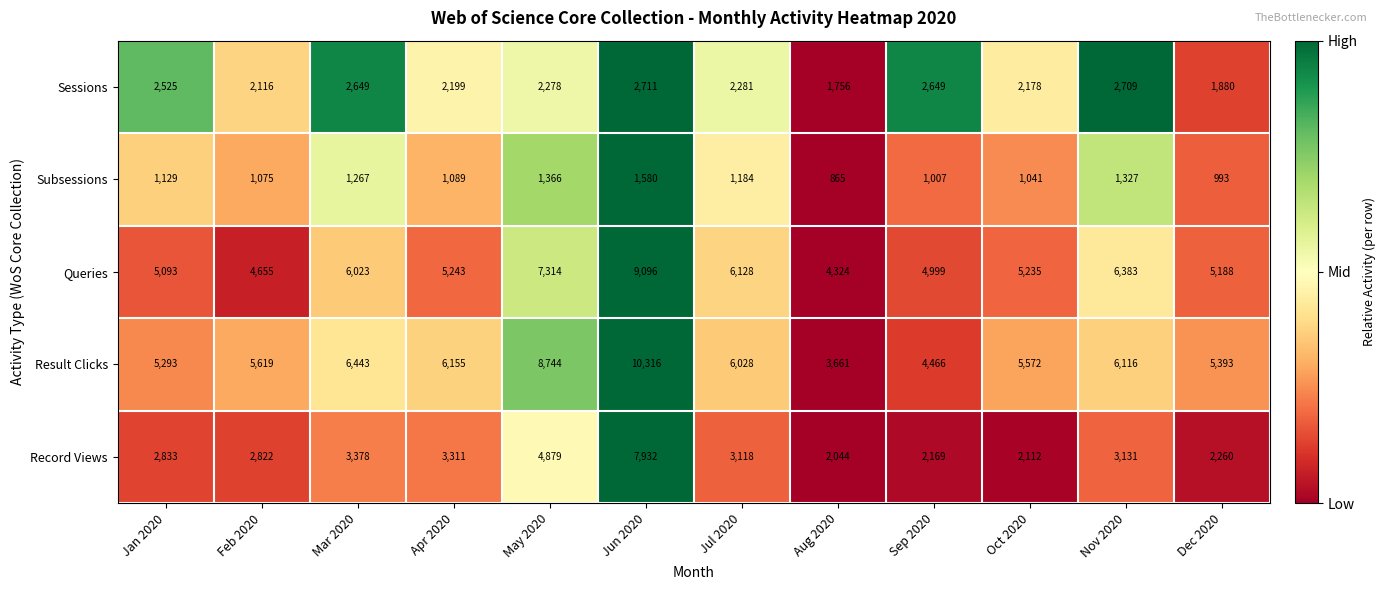

Is it true that Record Views equals 1814 at Jul 2020?

False